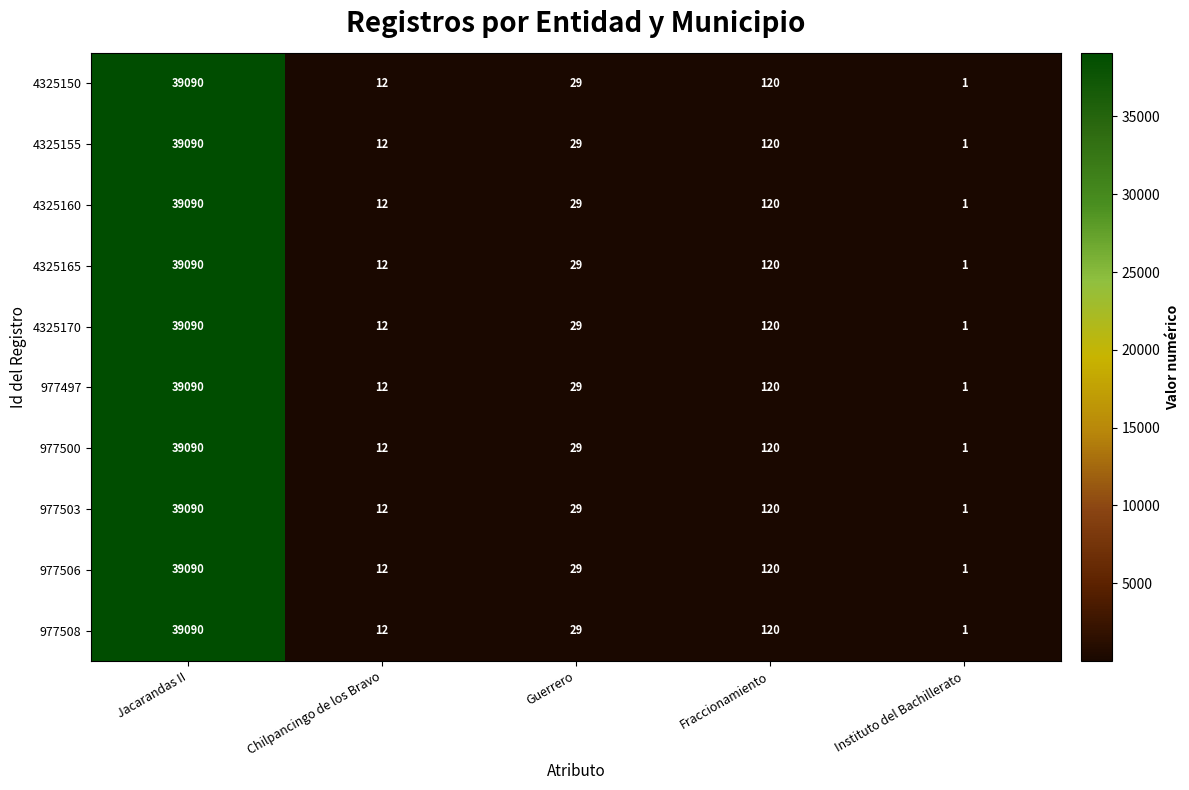

What is the maximum value for 4325160?

39090